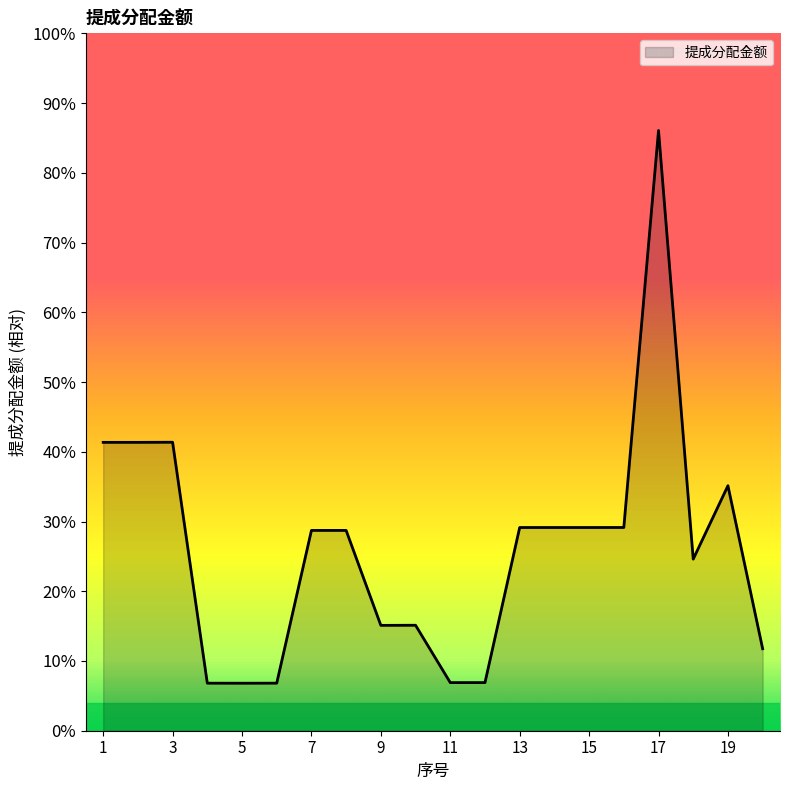

At which category does the data reach its first local peak?

3